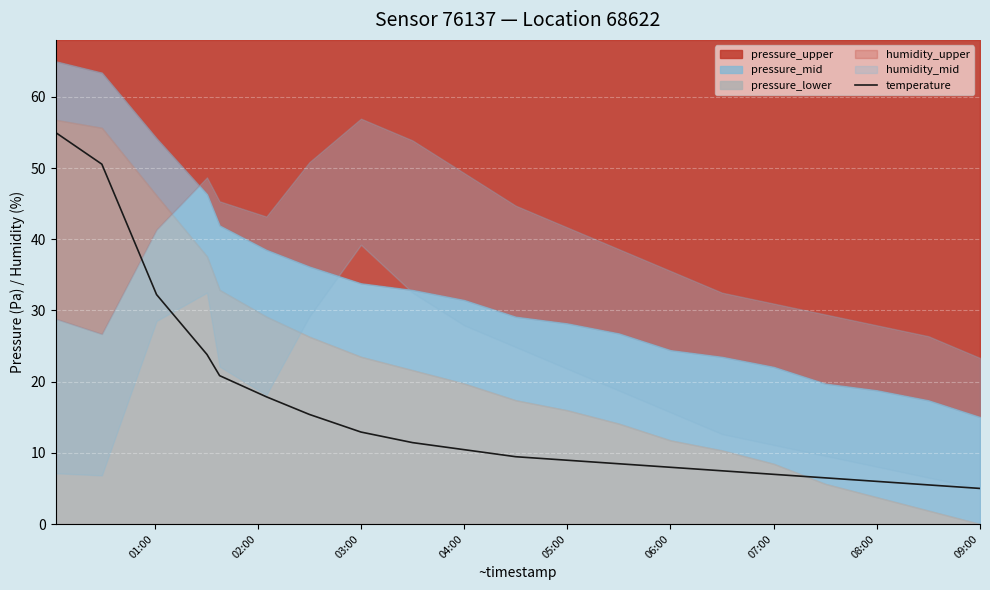

What is the difference between the maximum and minimum values?

50.0